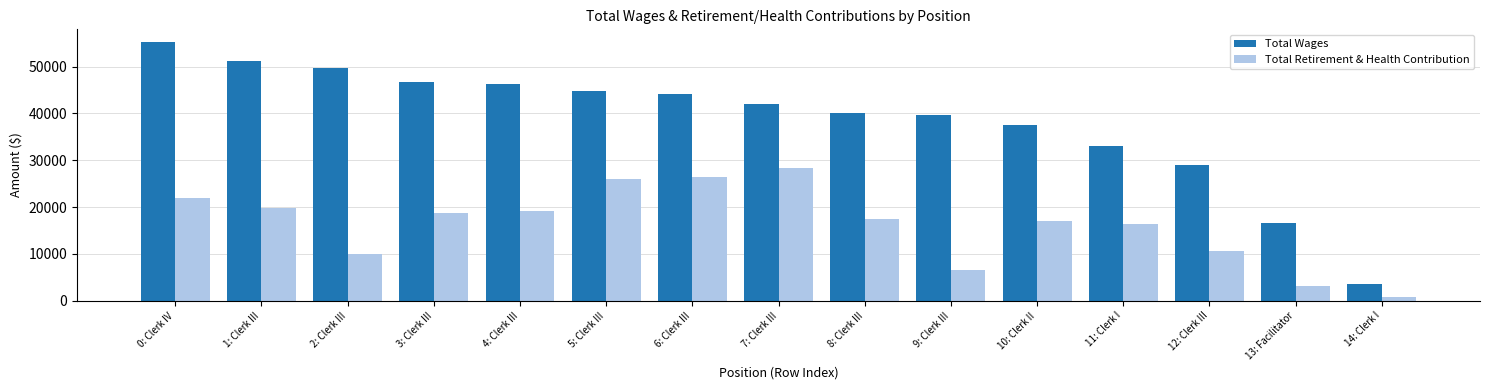

What is the spread (max minus min) of values at 3: Clerk III?

27827